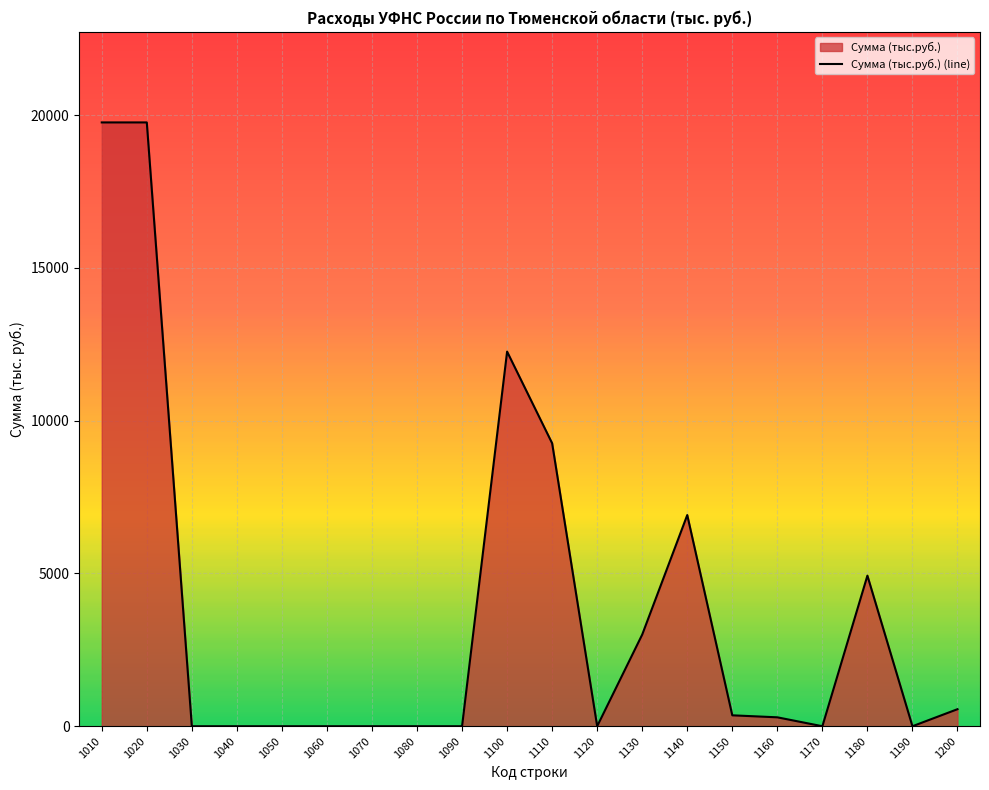

Where is the first local minimum?

1120